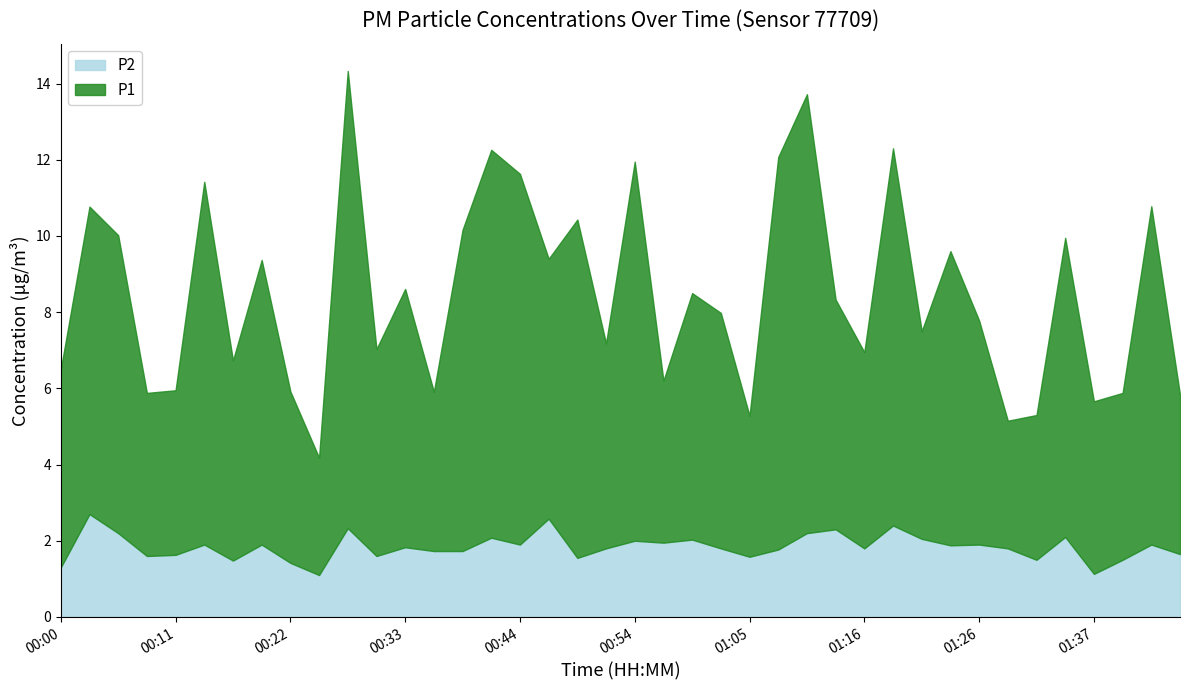

At which label does P2 reach its peak?

00:03